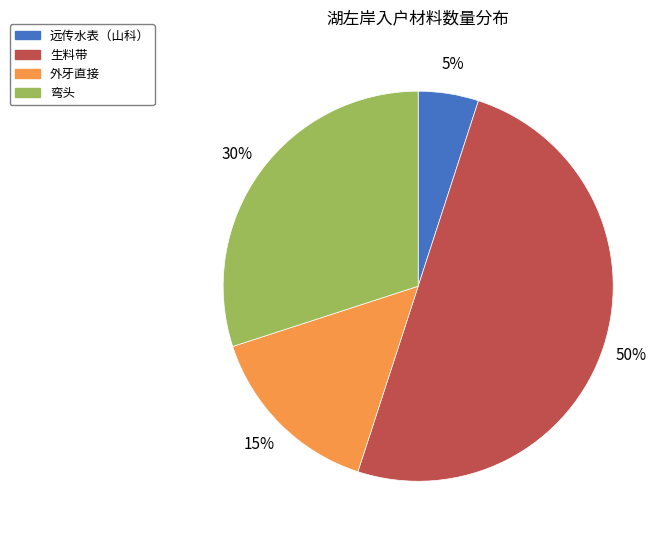

To the nearest percent, what is the difference between the 生料带 and 外牙直接 slice percentages?

35%